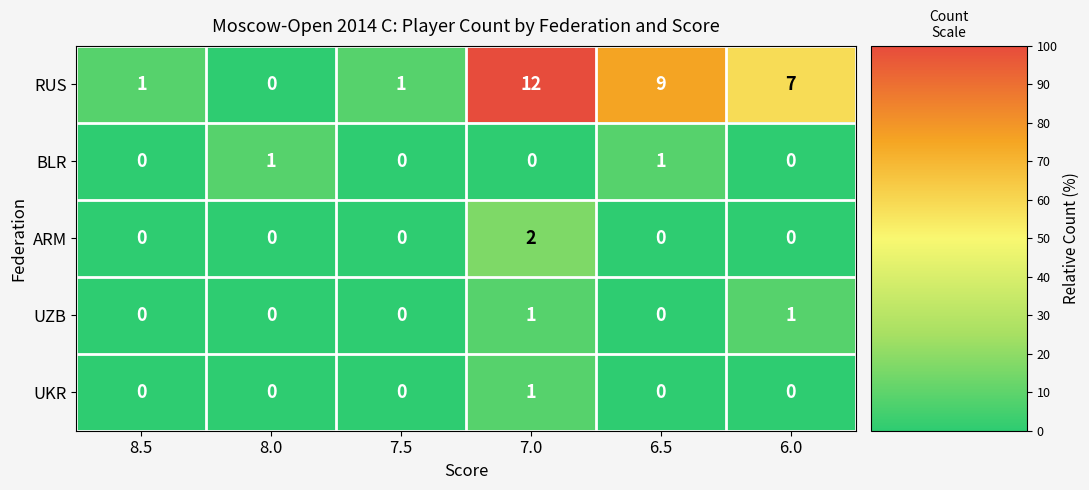

Which series has the largest total across all categories?

RUS